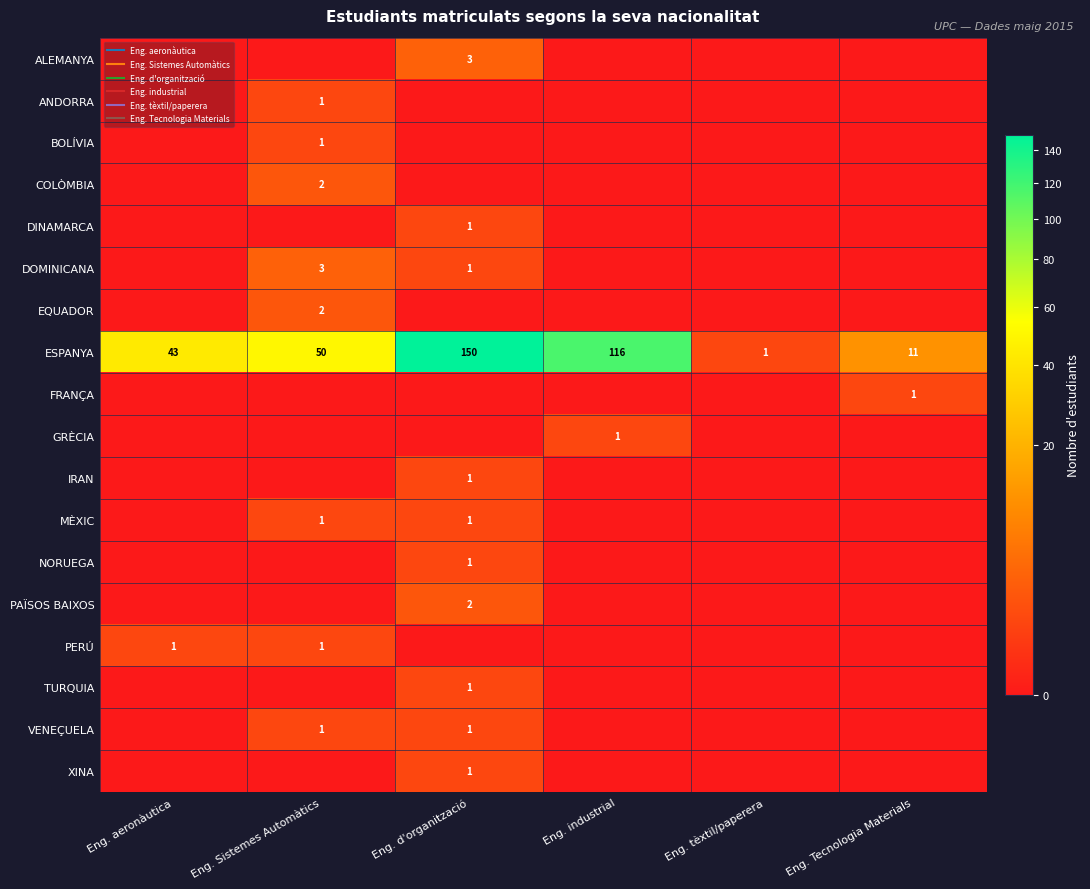

Which series changed the most between Eng. aeronàutica and Eng. tèxtil/paperera?

ESPANYA